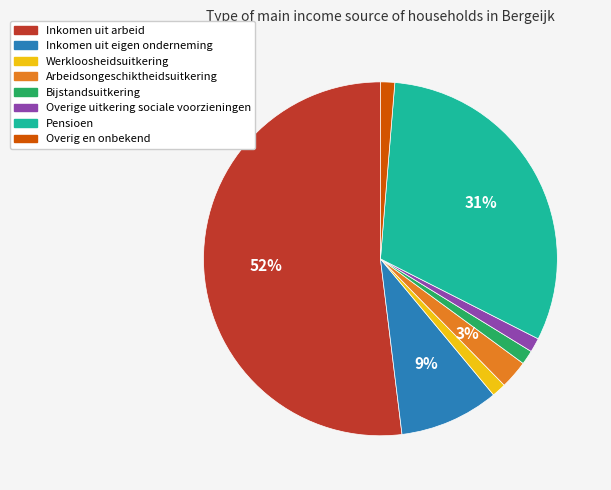

What is the majority slice?

Inkomen uit arbeid